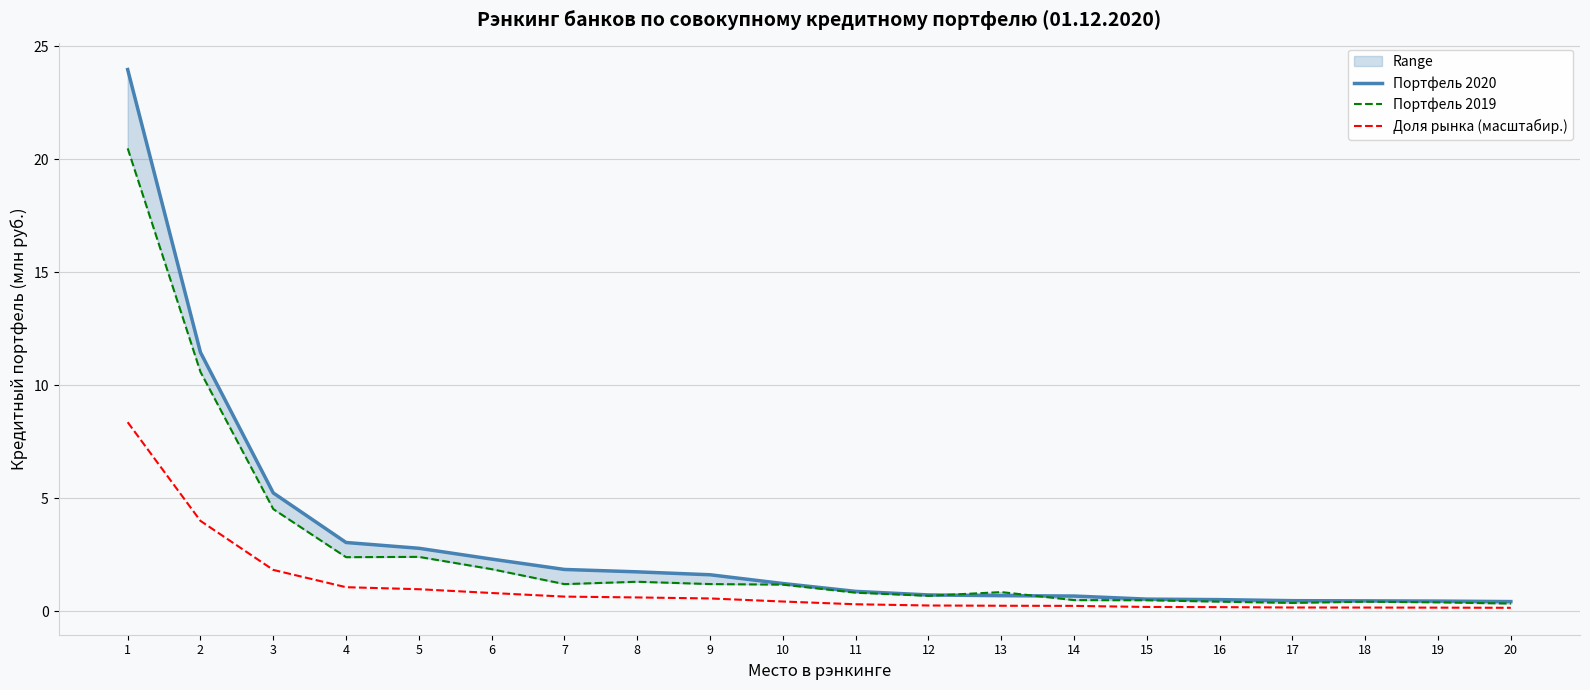

True or false: Портфель 2019 and Доля рынка (масштабир.) cross at least once.

False